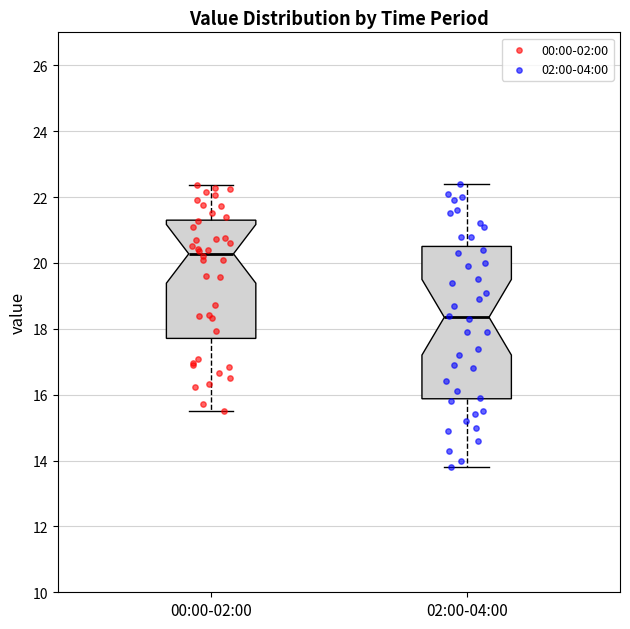

Where does the median line of the box for 02:00-04:00 sit on the y-axis? The values are not printed on the chart, so give them approximately, as read against the axis.

18.4